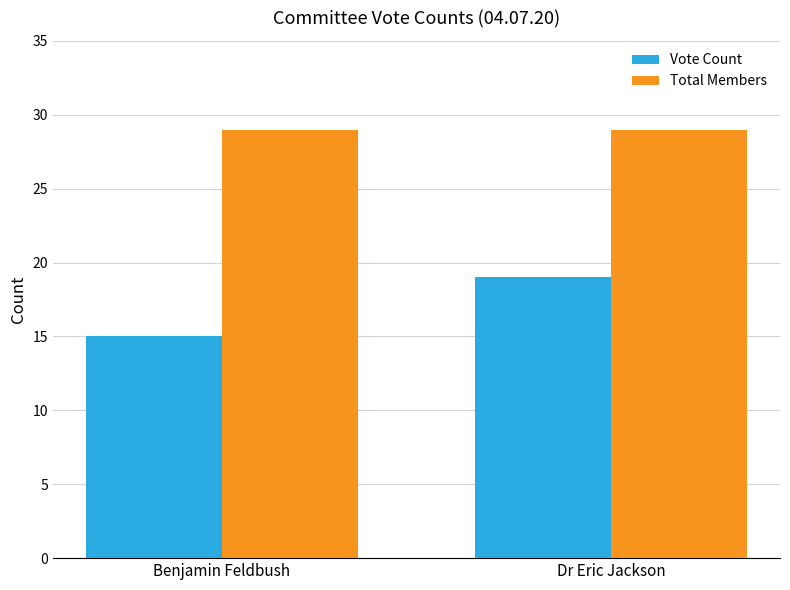

What is the sum of all Vote Count values?

34